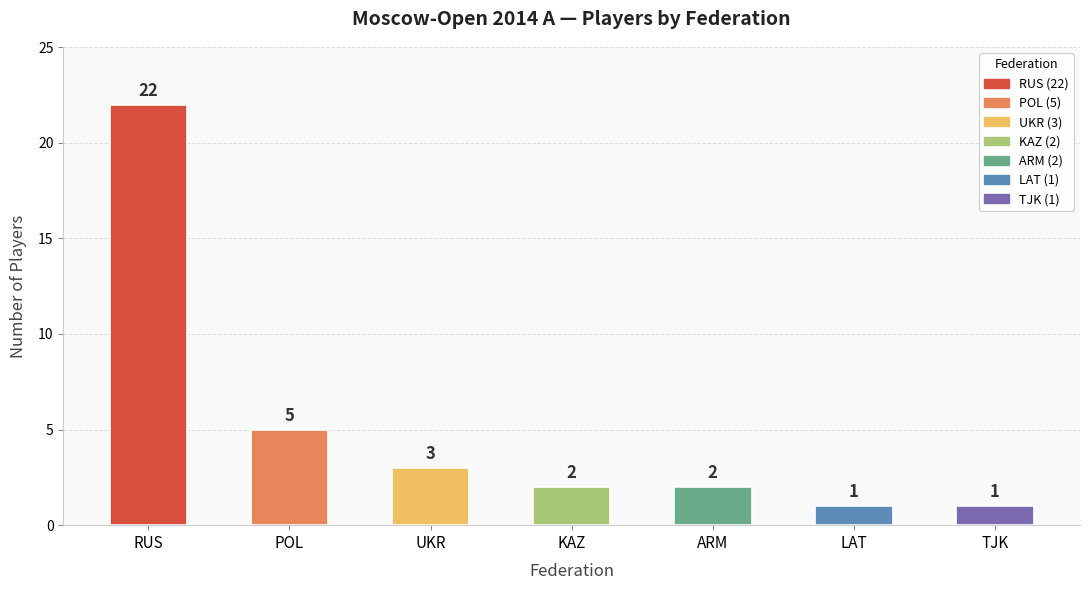

What is the ratio of the value at UKR to the value at POL?

0.6